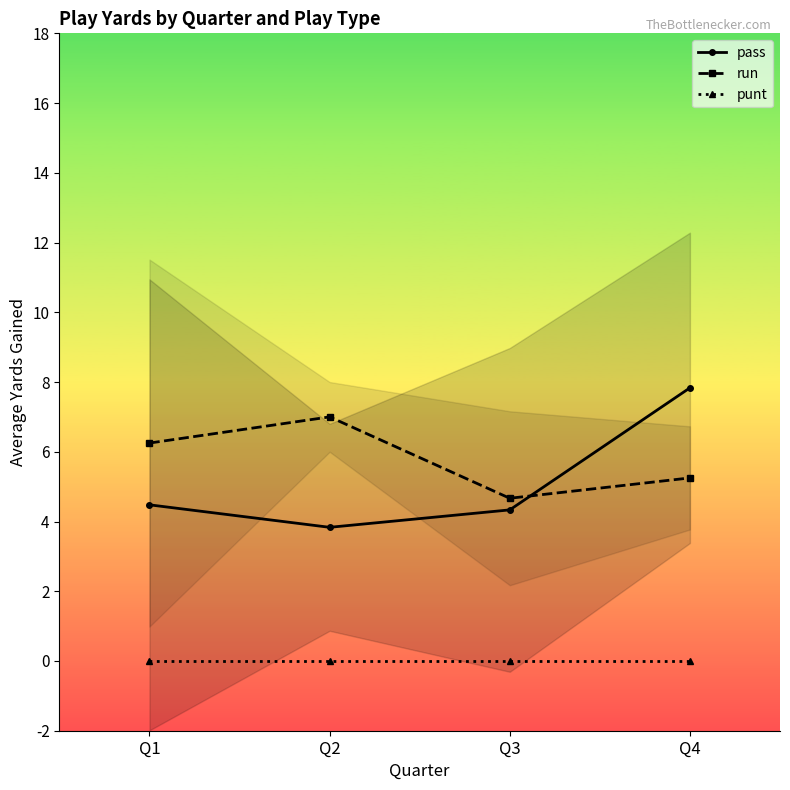

The value of punt at Q2 is 0.0. True or false?

True